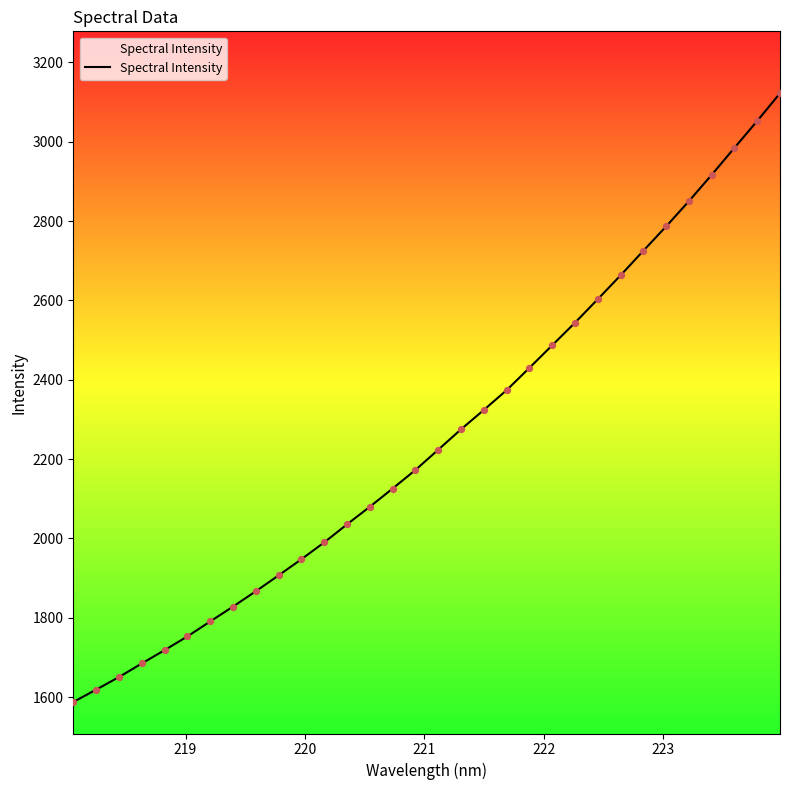

What is the greatest value displayed?

3122.0